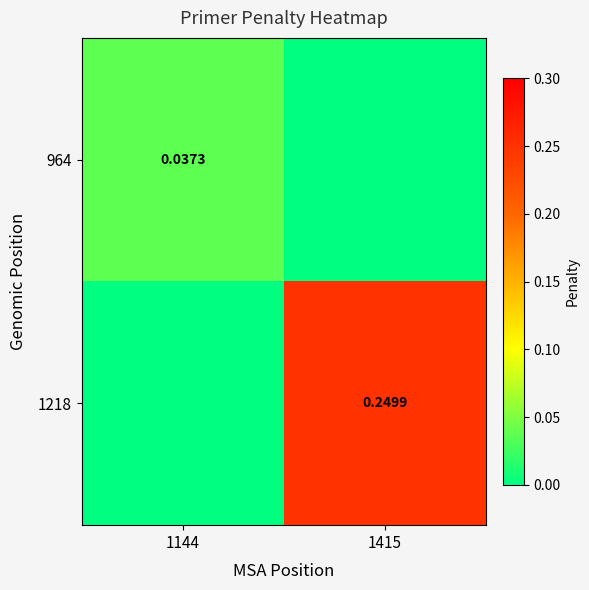

Which series changed the most between 1144 and 1415?

1218